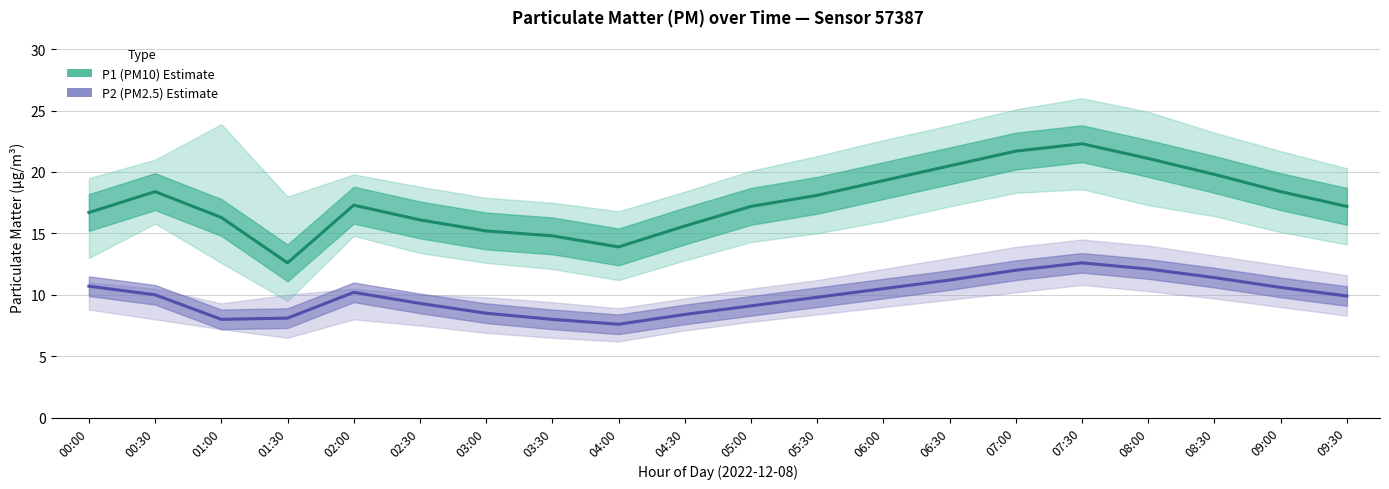

The P1 (PM10) Estimate series shows 22.3 at 07:30. True or false?

True